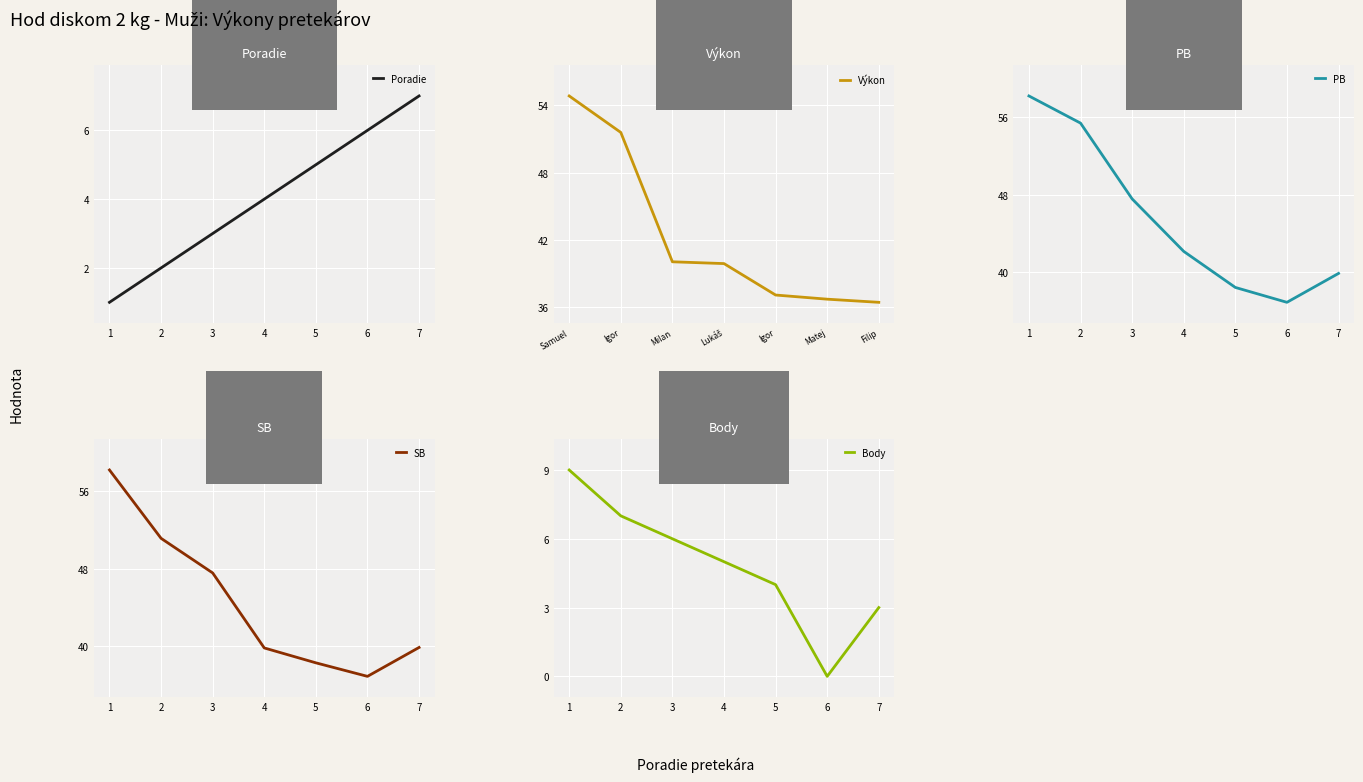

What is the sum of all Body values?

34